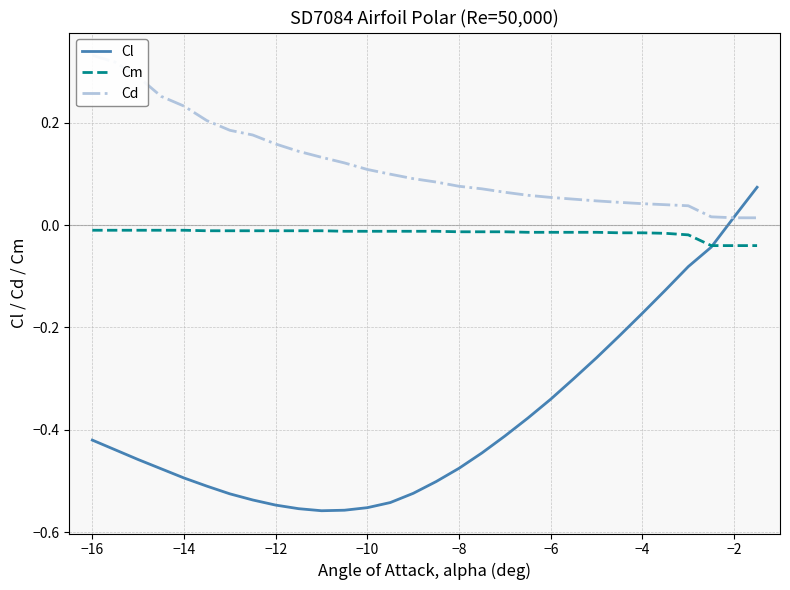

What is the label of the 29th point from the right?

−16